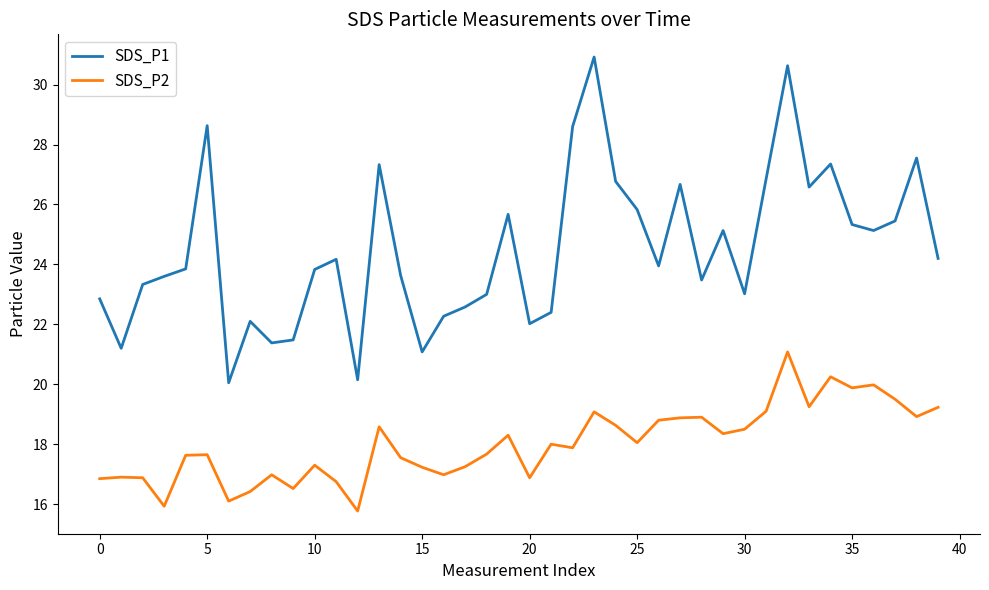

What is the minimum value shown in the chart?

15.8